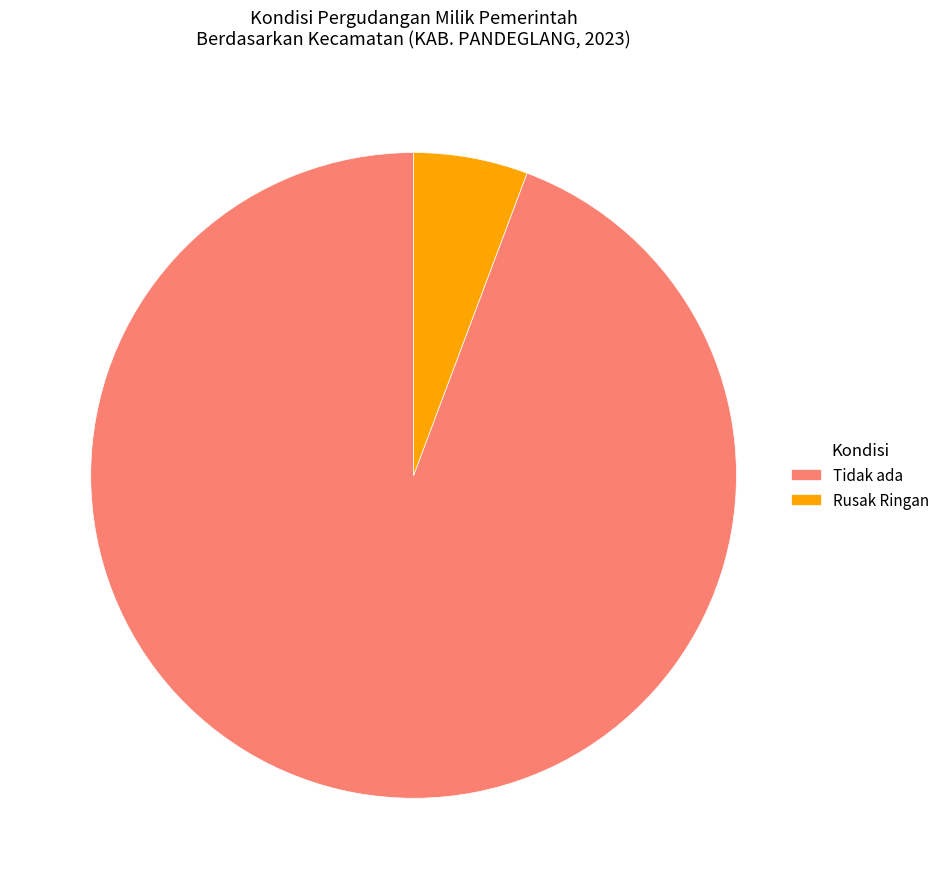

What is the majority slice?

Tidak ada